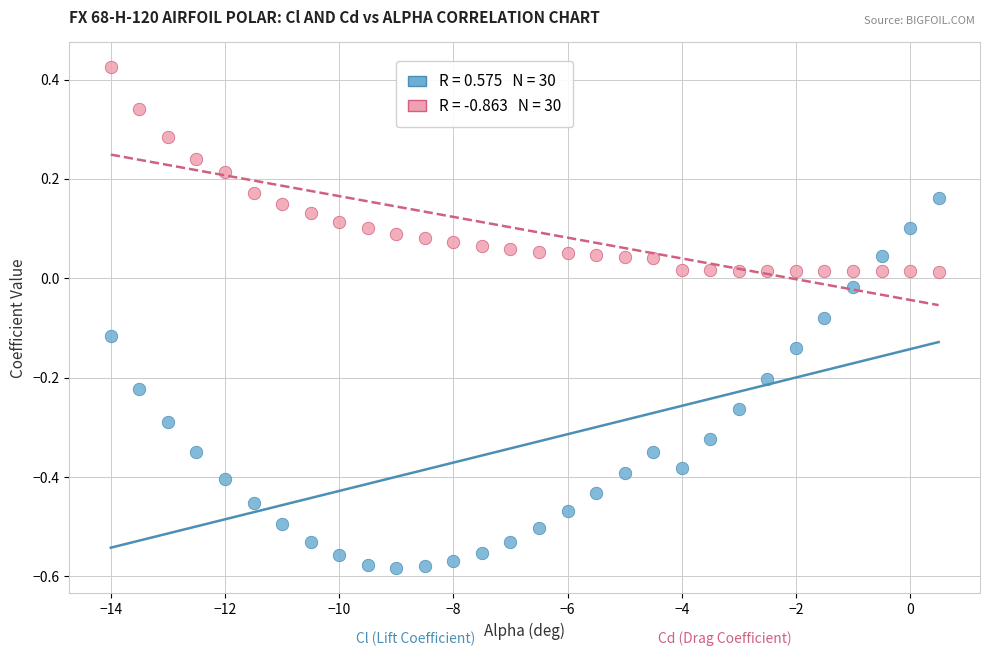

Across all data points, what is the range of X values (max minus min)?

14.5